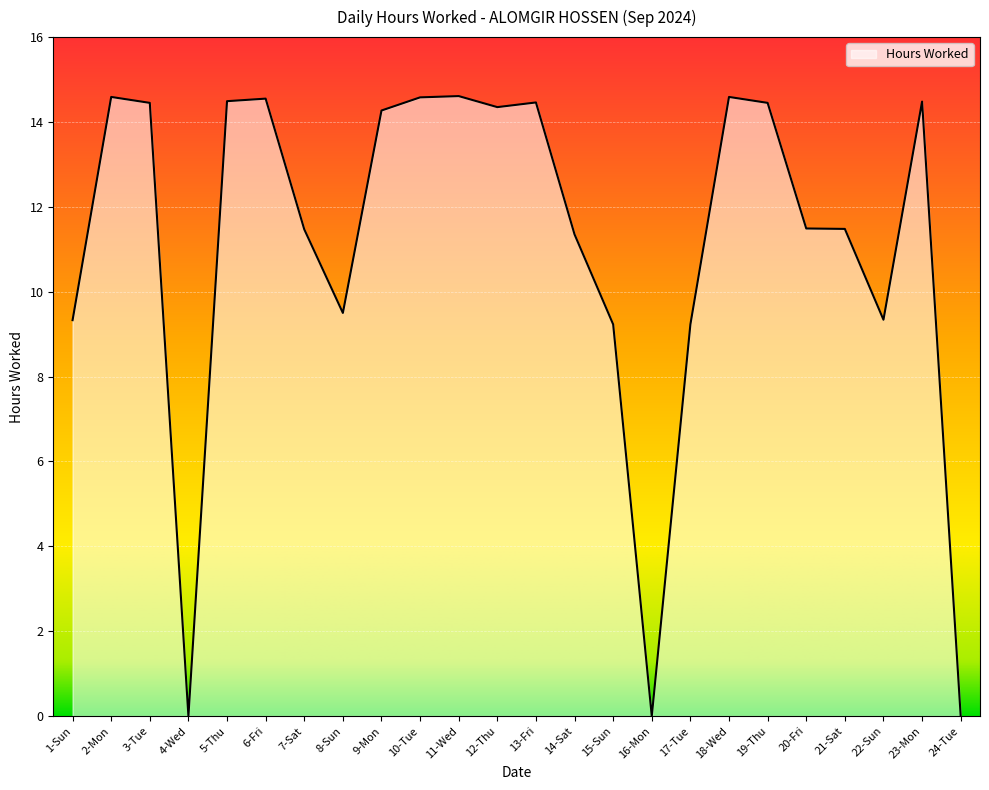

What is the maximum value shown in the chart?

14.6